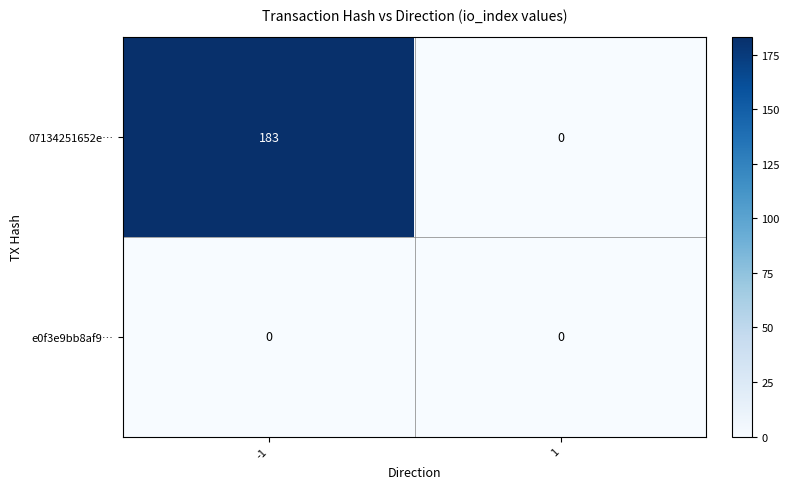

Which series has the largest total across all categories?

07134251652e…